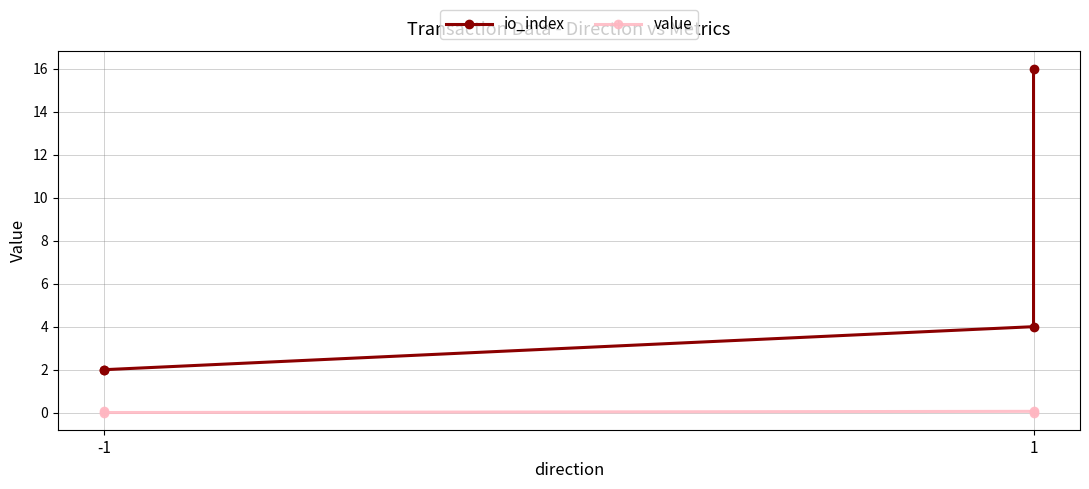

True or false: value and io_index cross at least once.

False